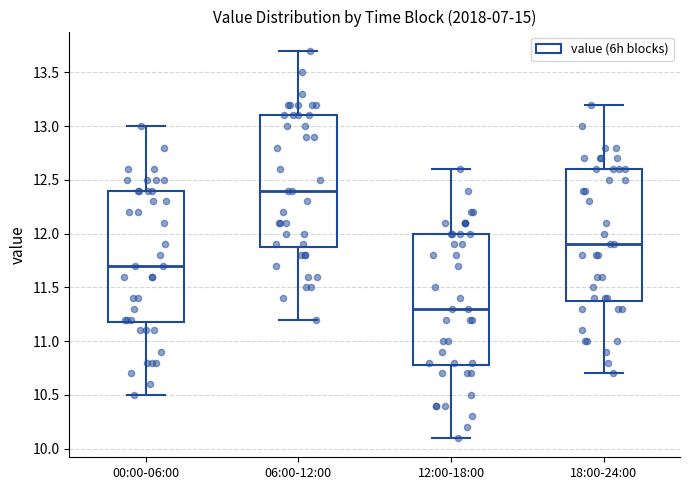

Which box has the highest median line?

06:00-12:00